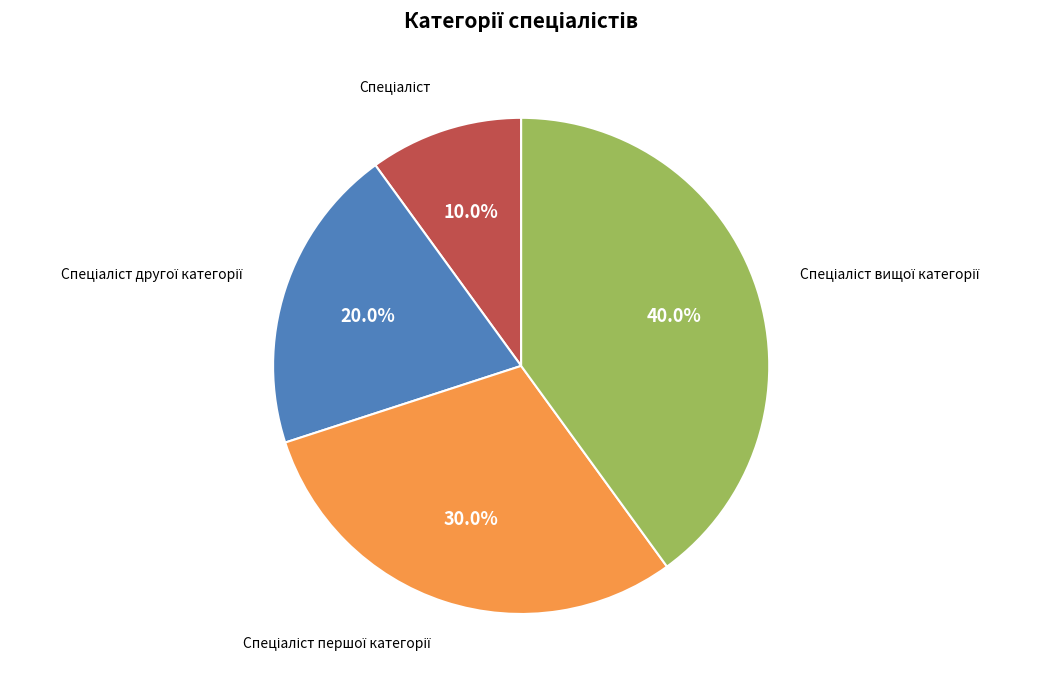

To the nearest percent, what is the difference between the largest and smallest slice percentages?

30%